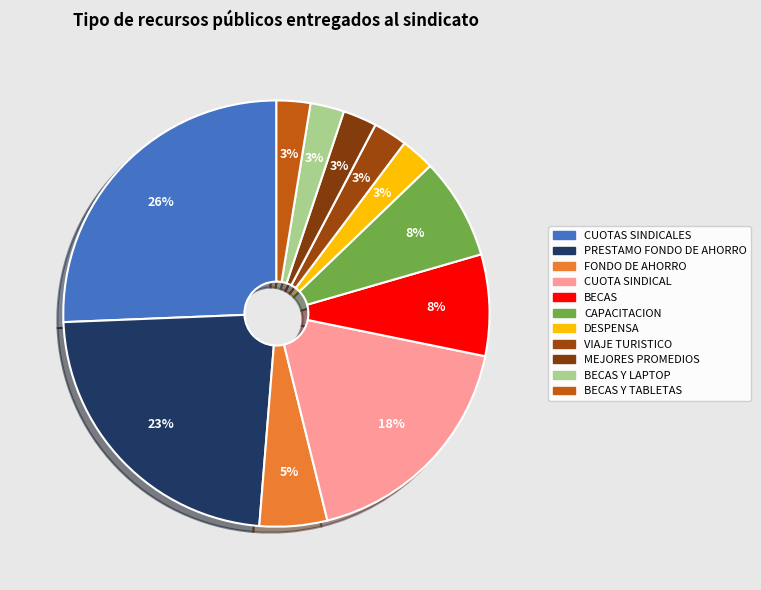

Is there a majority slice in this chart?

No